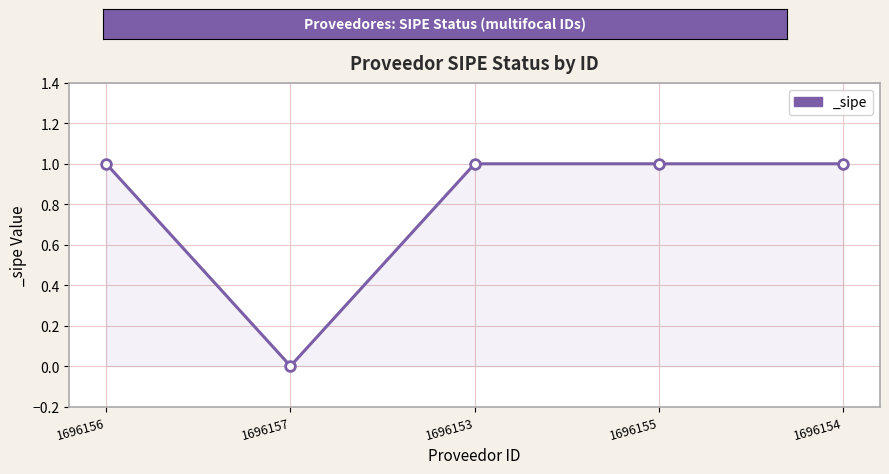

How many categories are shown in the chart?

5